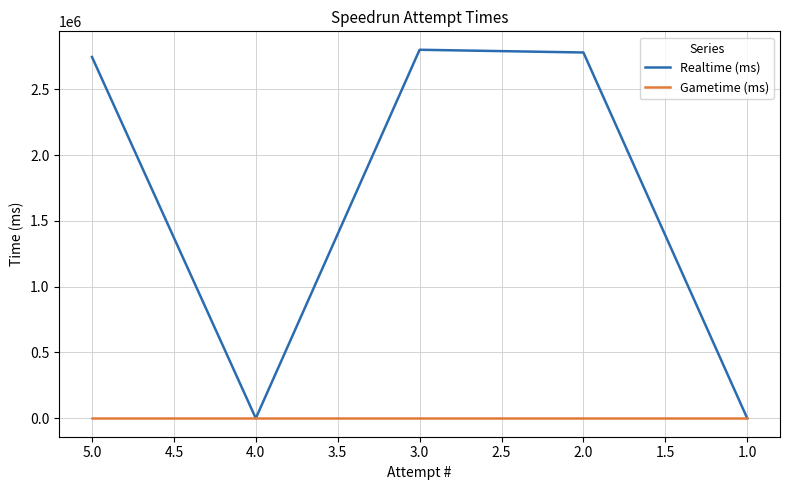

What are all the series names shown in the legend?

Realtime (ms), Gametime (ms)